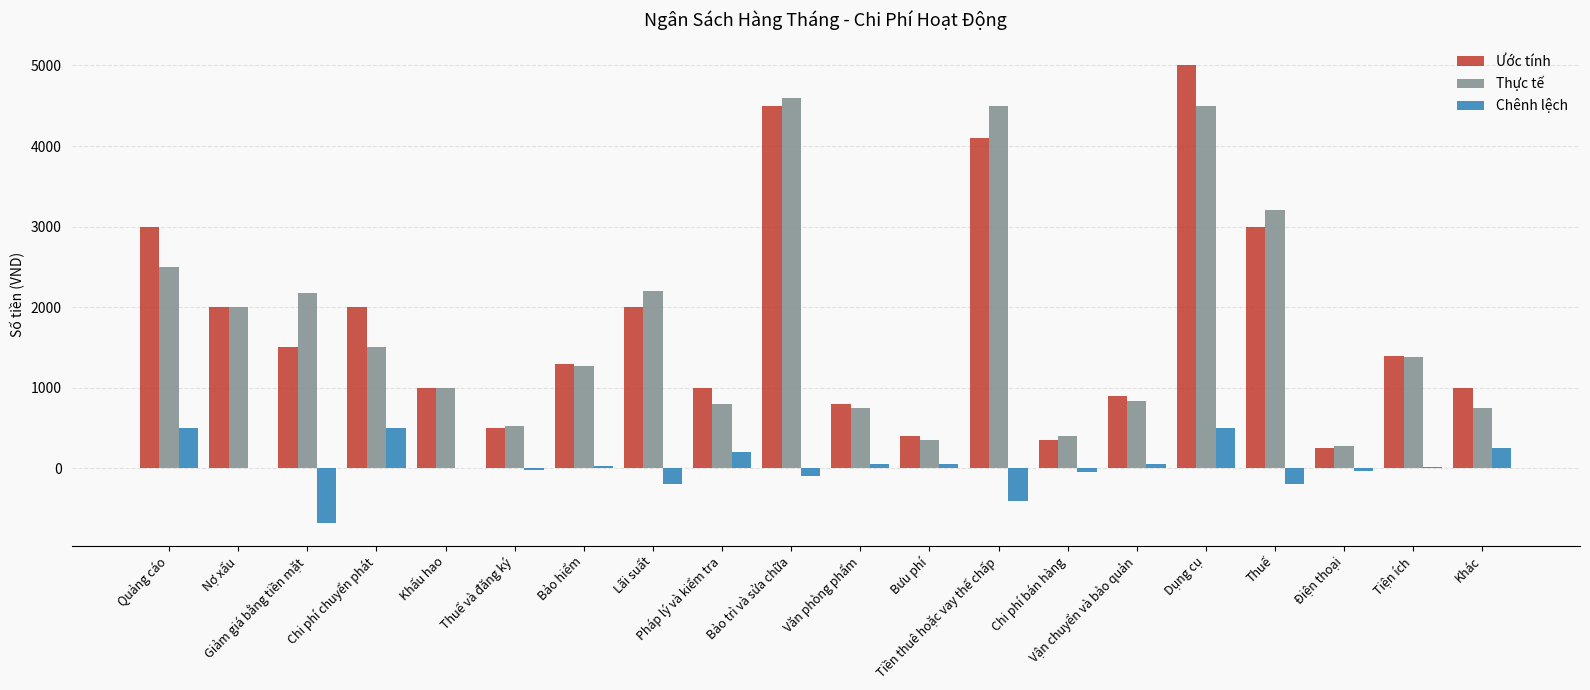

What is the highest value of the Chênh lệch series?

500